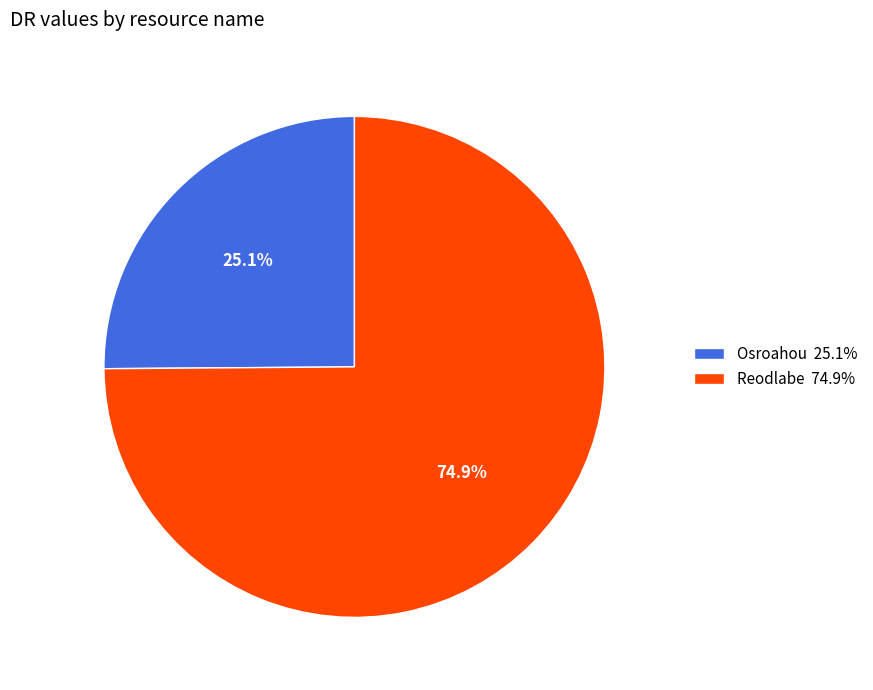

Which has a higher value, Reodlabe 74.9% or Osroahou 25.1%?

Reodlabe 74.9%